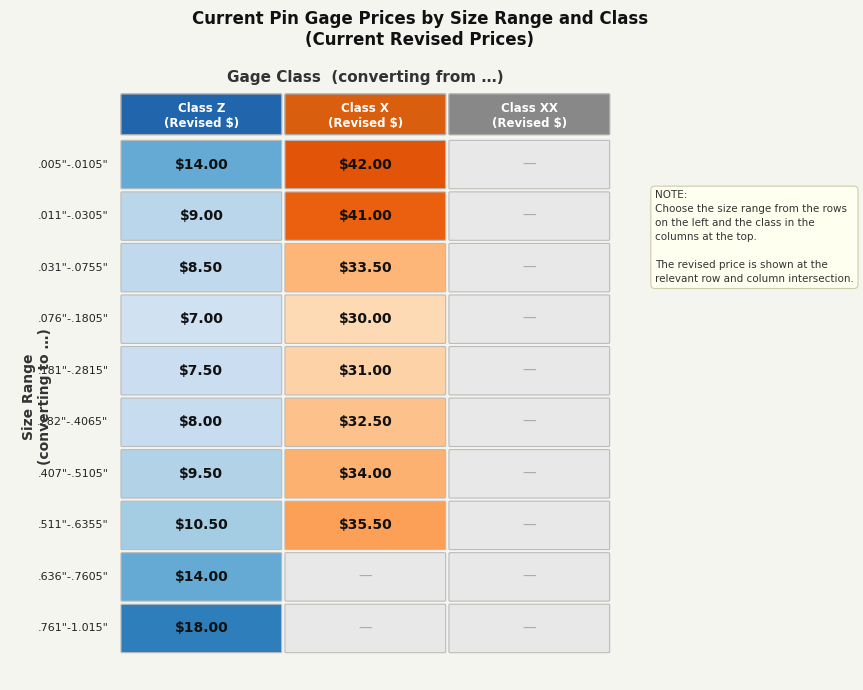

List the labels in order of Range 3 value, largest first.

1, 0, 2